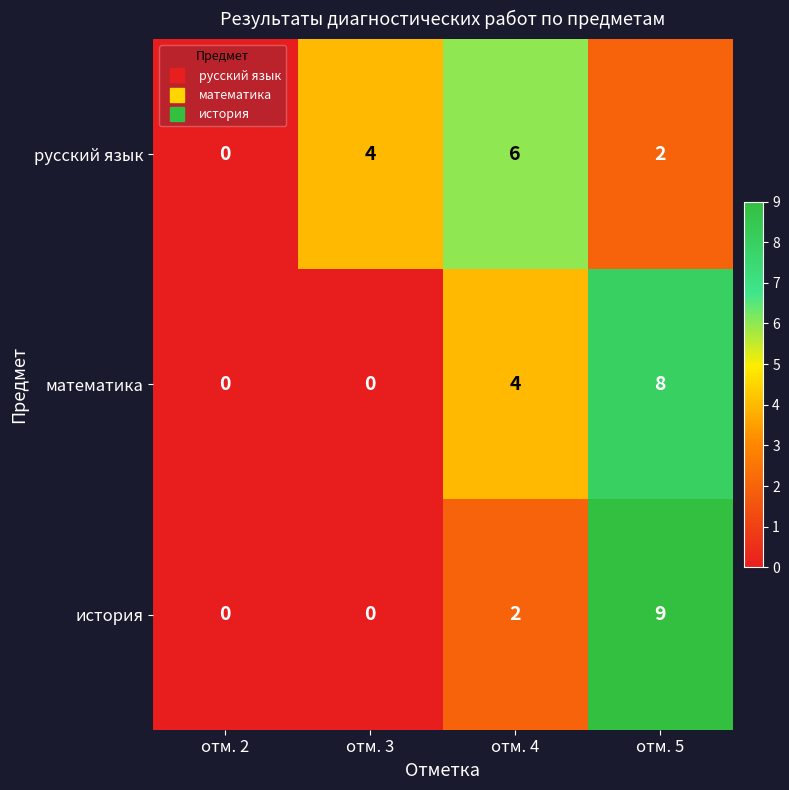

At how many categories does at least one series exceed 7?

1